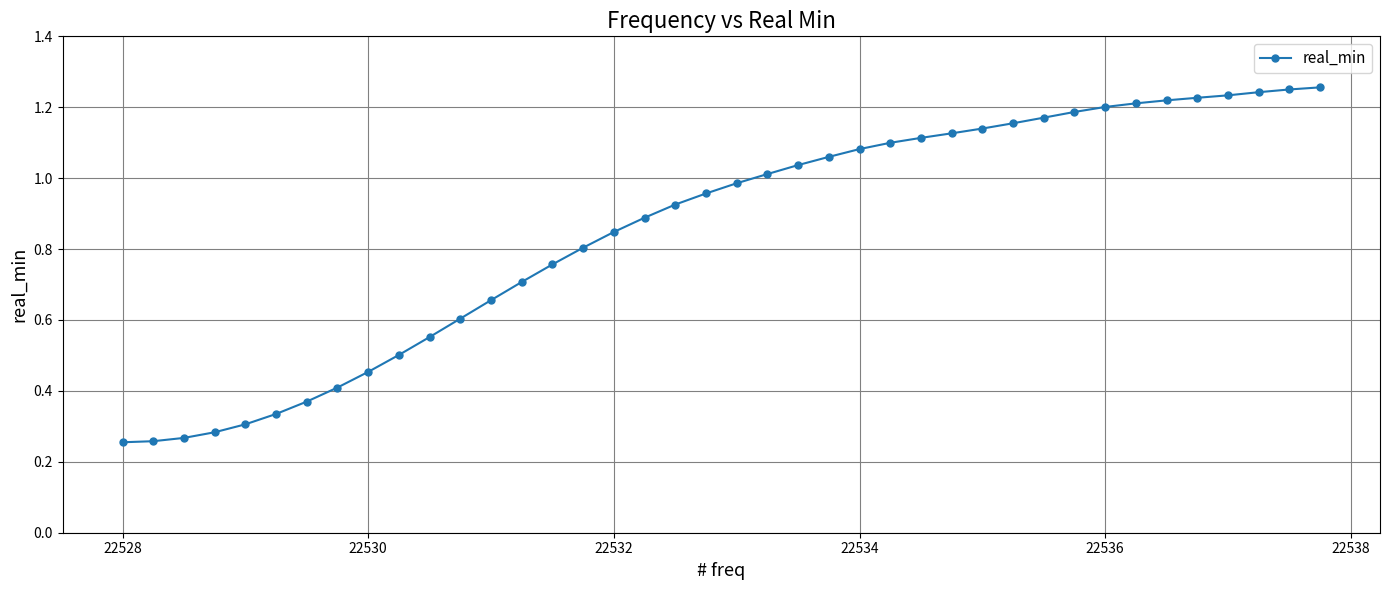

What is the sum of all values?

34.1